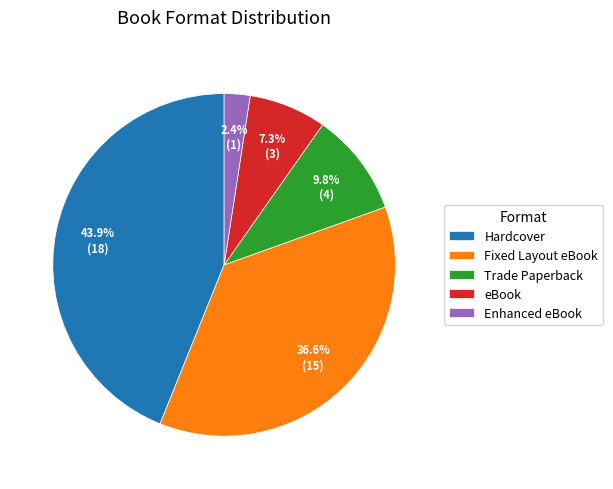

The Trade Paperback slice represents 10% of the pie. True or false?

True